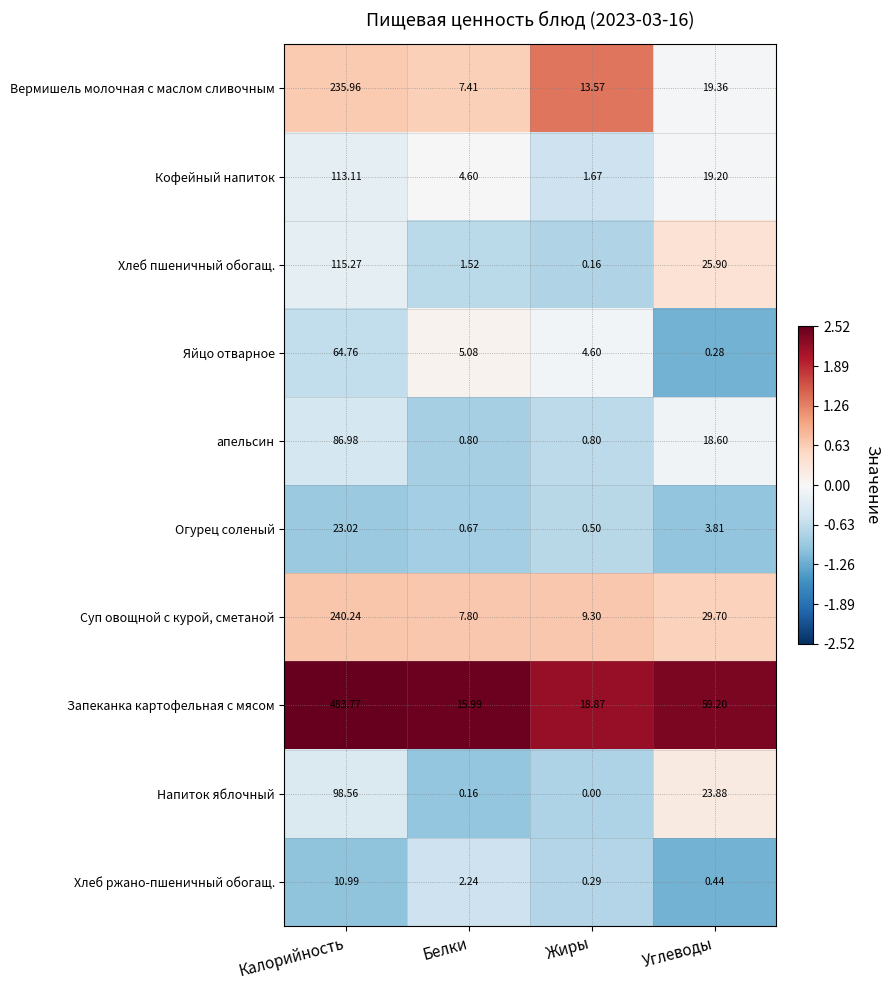

At which label does Хлеб пшеничный обогащ. reach its minimum?

Жиры